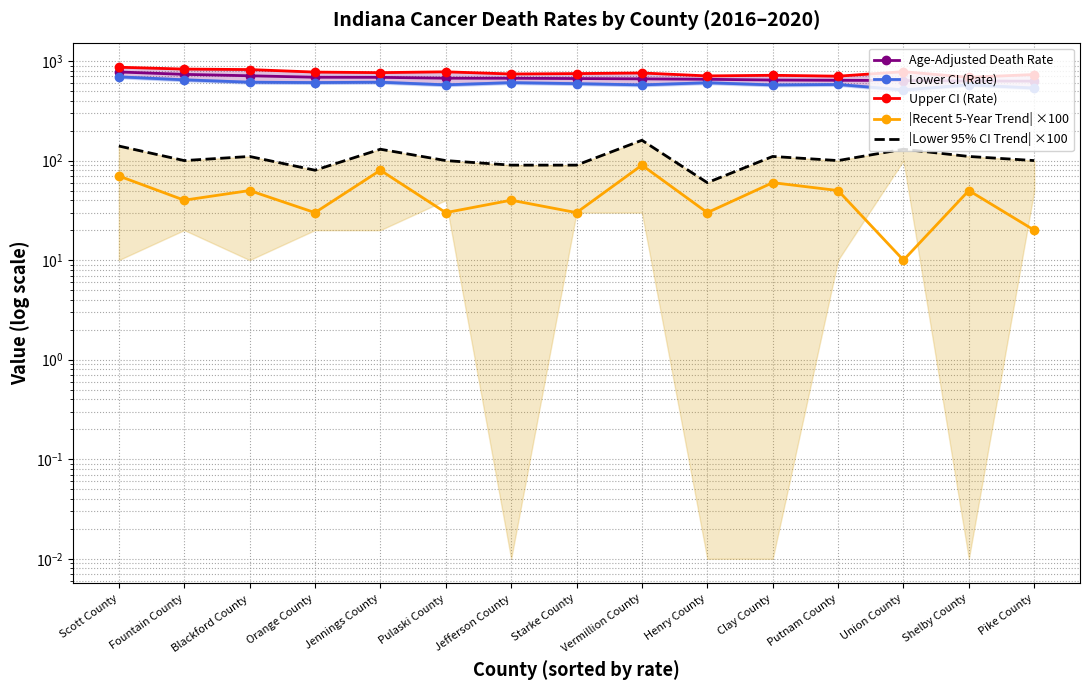

What is the sum of all |Lower 95% CI Trend| ×100 values?

1610.0